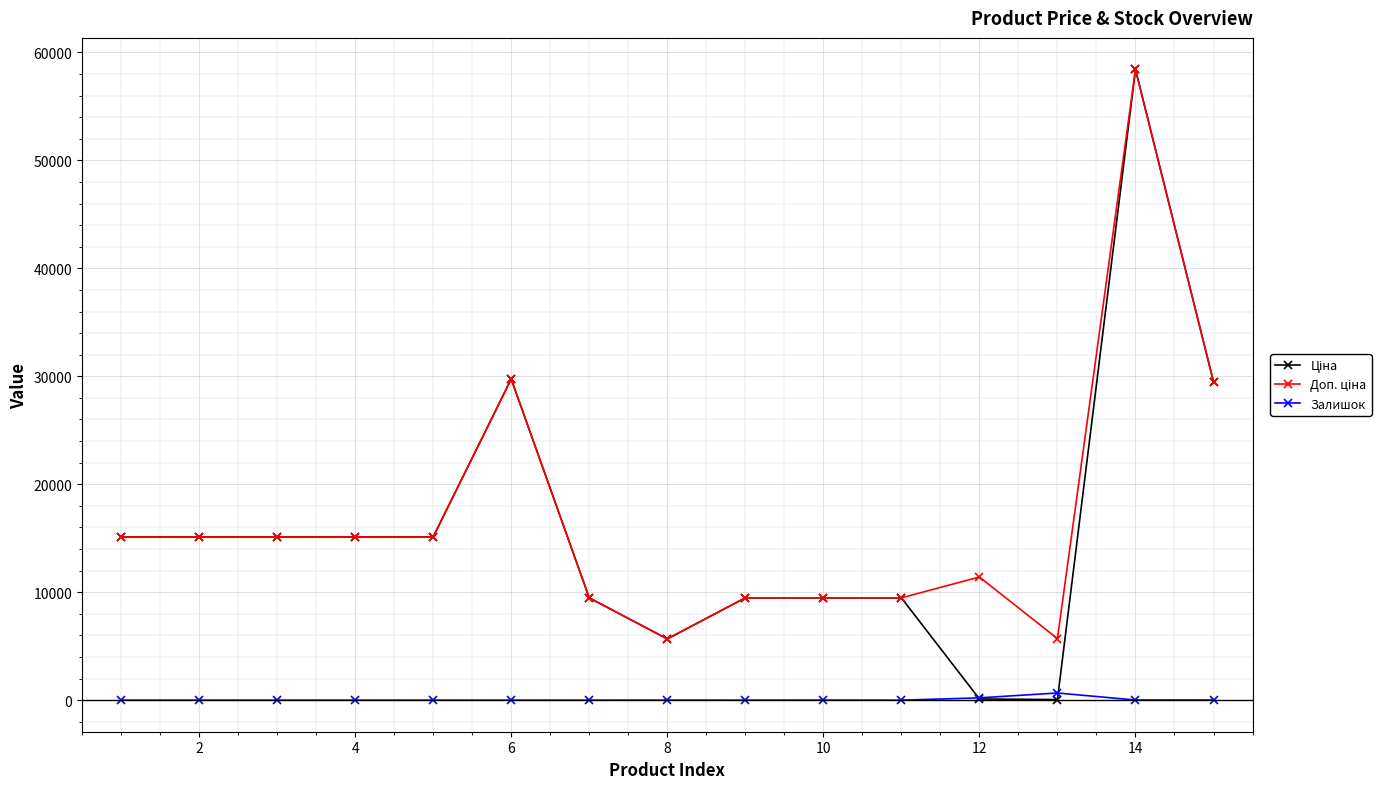

What is the difference between the maximum and second lowest values in the Доп. ціна series?

52721.5